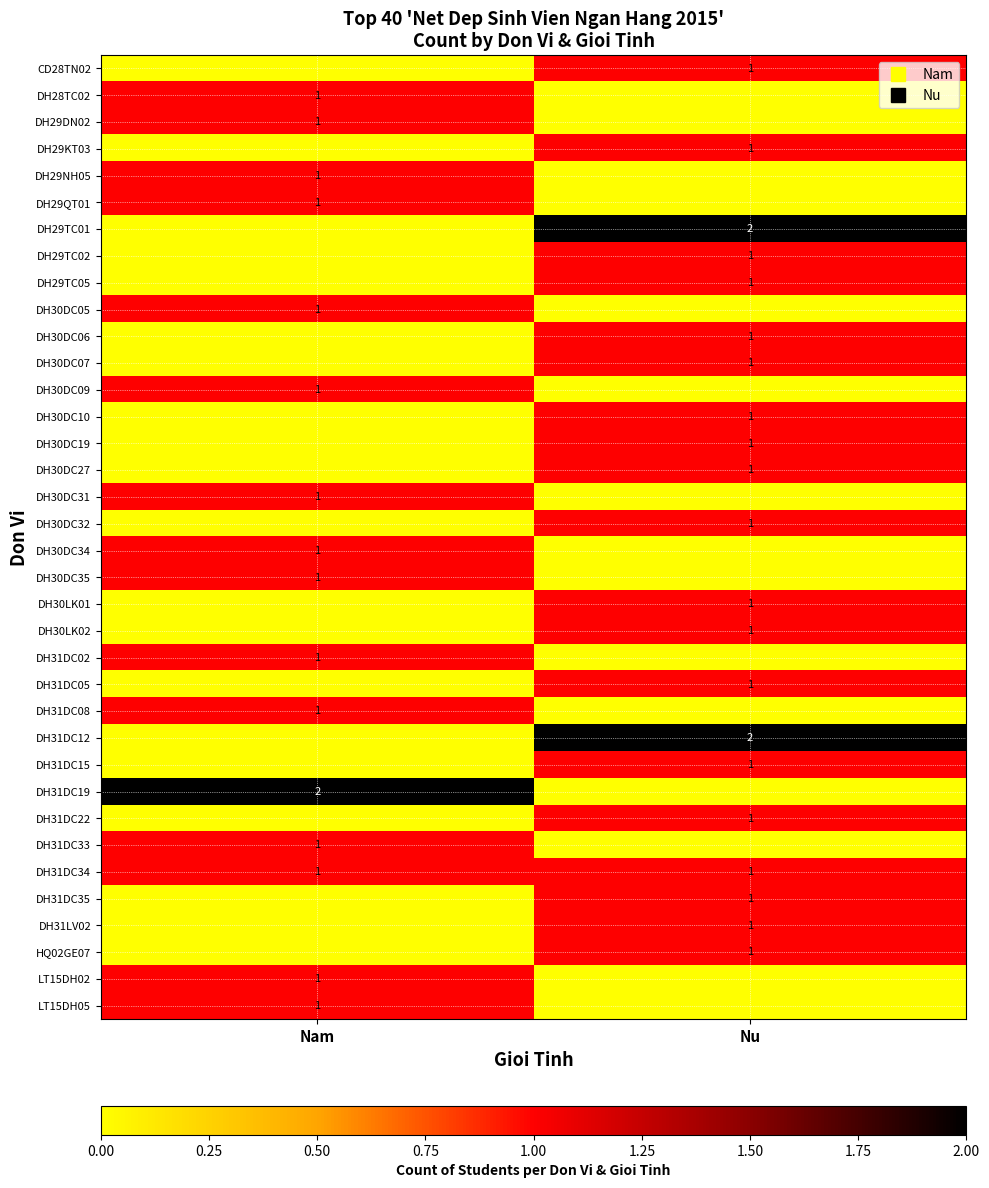

Rank the categories by DH31DC02 value from lowest to highest.

Nu, Nam